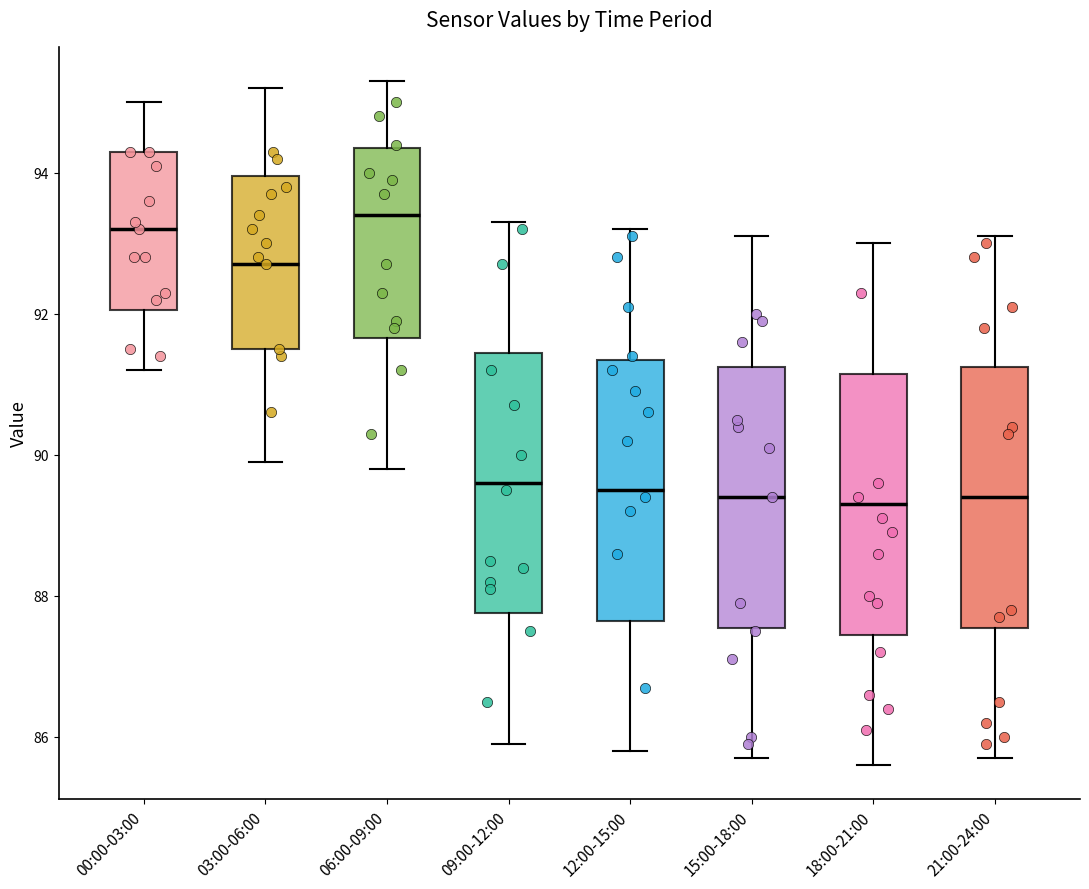

Where does the upper whisker of the box for 06:00-09:00 end on the y-axis? The values are not printed on the chart, so give them approximately, as read against the axis.

95.4